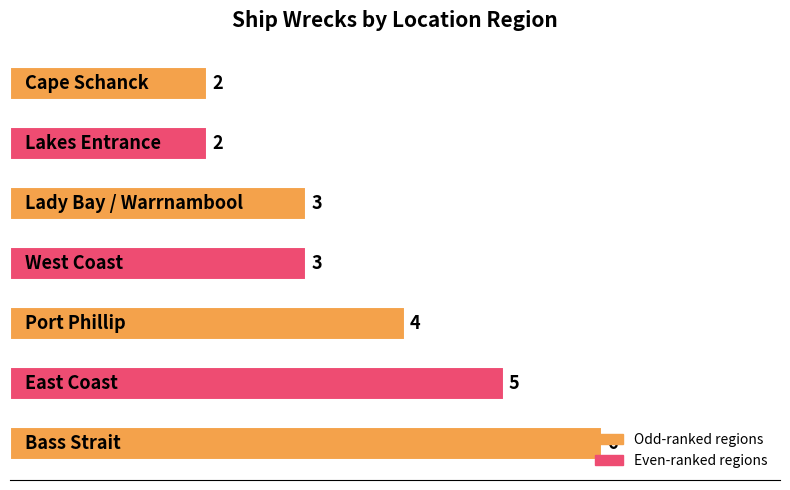

What is the maximum value shown in the chart?

6